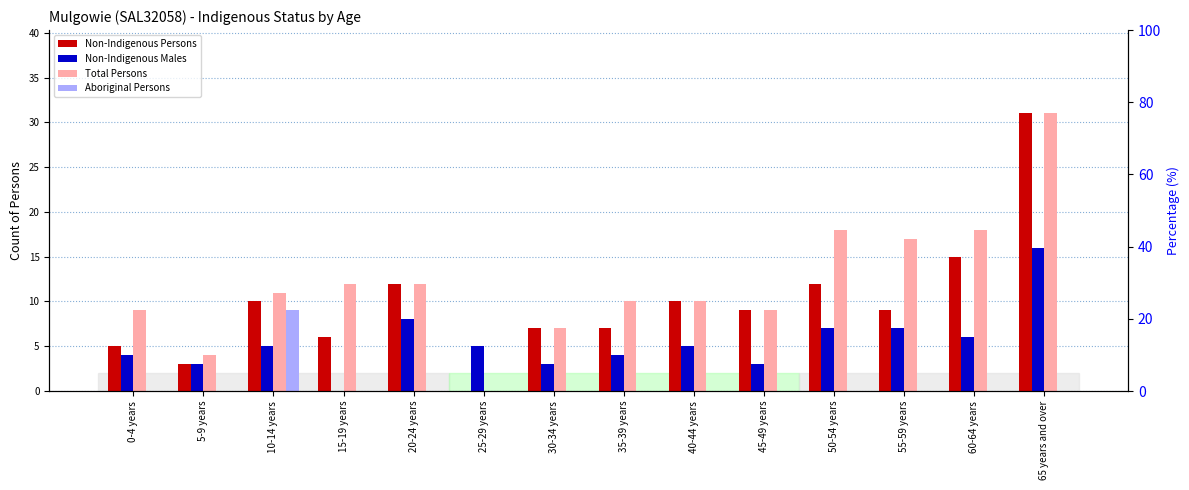

What is the maximum value shown in the chart?

31